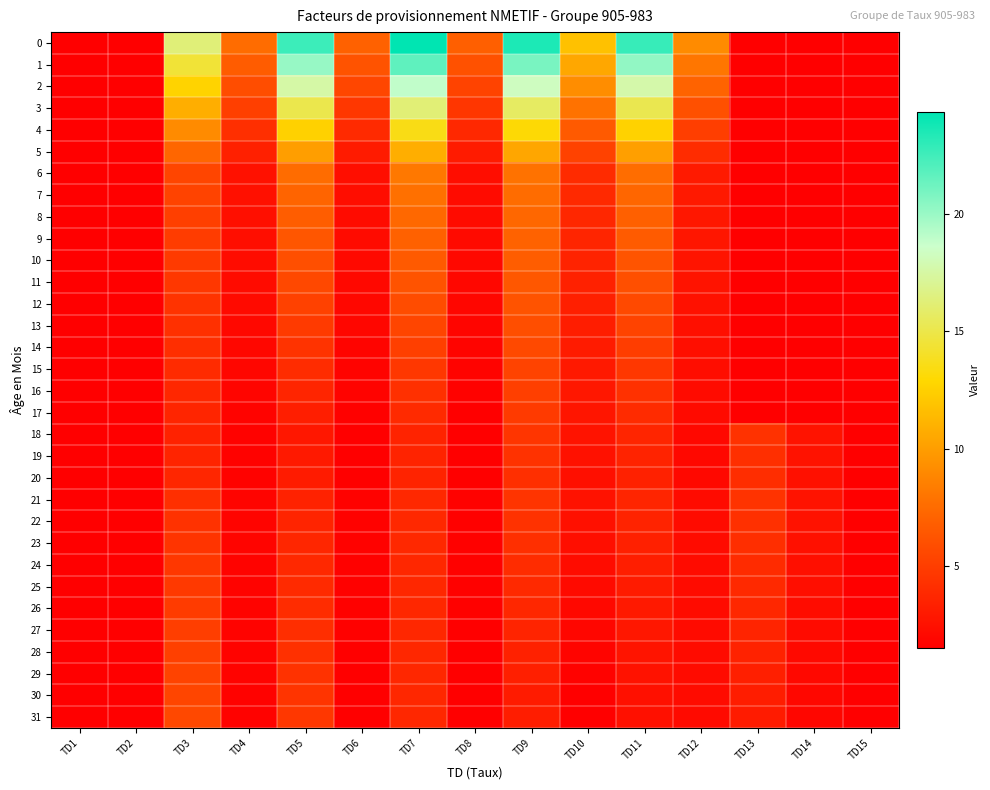

Count the number of data series in this chart.

32